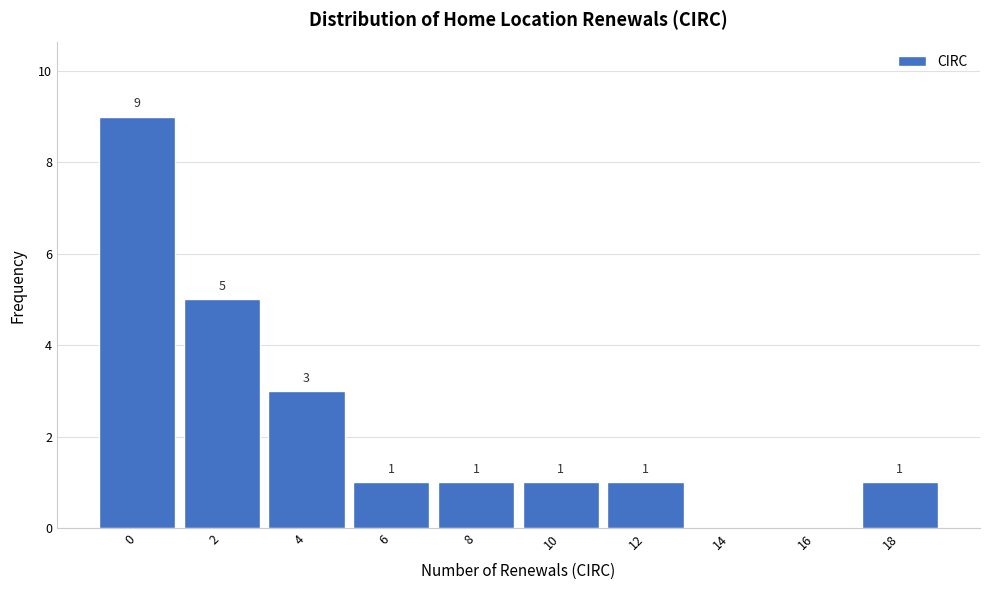

Reading left to right, what are all the values shown in this chart?

0=9	2=5	4=3	6=1	8=1	10=1	12=1	14=0	16=0	18=1